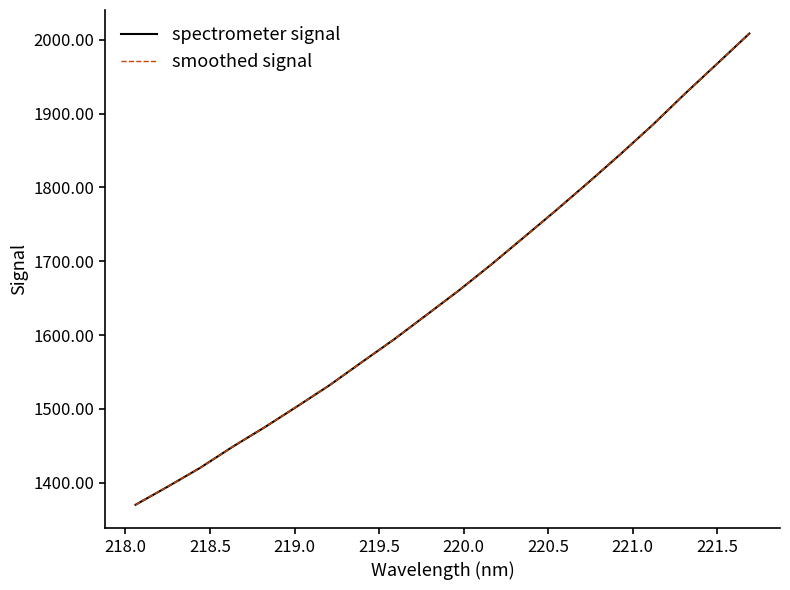

Does the chart display data point markers on the line(s)?

No